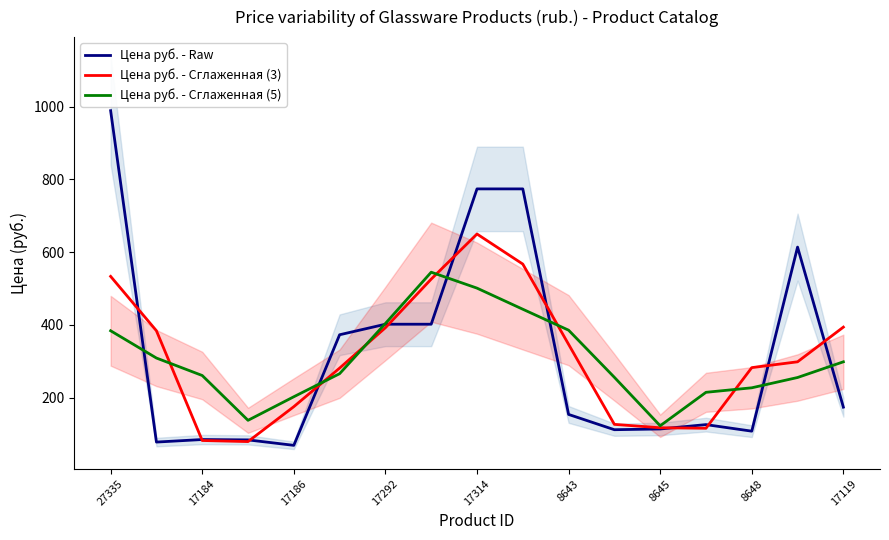

At which label does Цена руб. - Сглаженная (5) first exceed 266?

27335